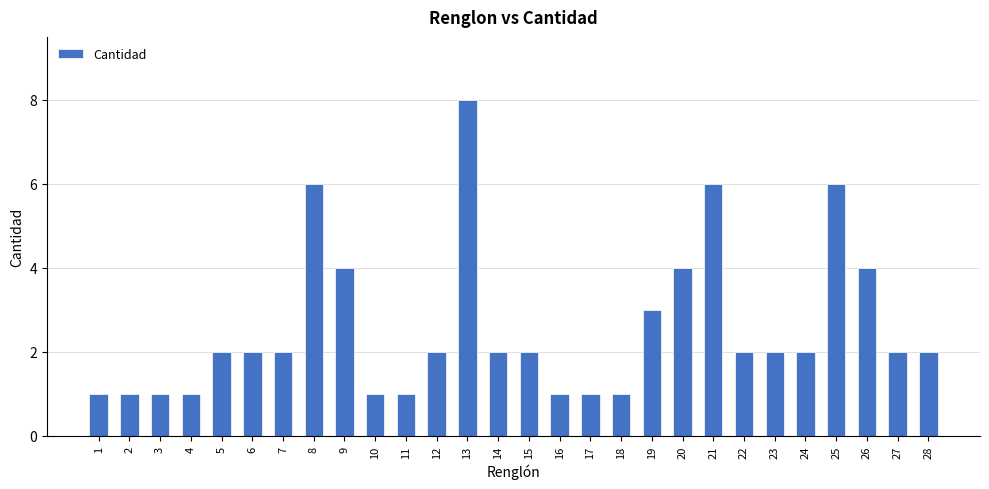

Approximately how many times larger is the value at 11 compared to 4?

1.0